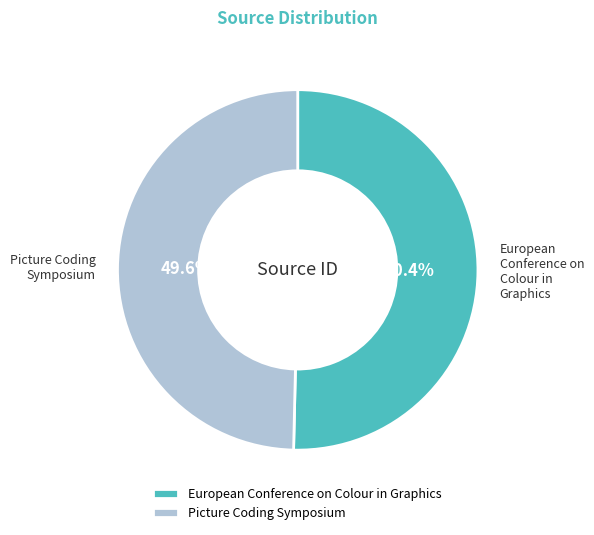

Rank the categories by value from lowest to highest.

Picture Coding Symposium, European Conference on Colour in Graphics